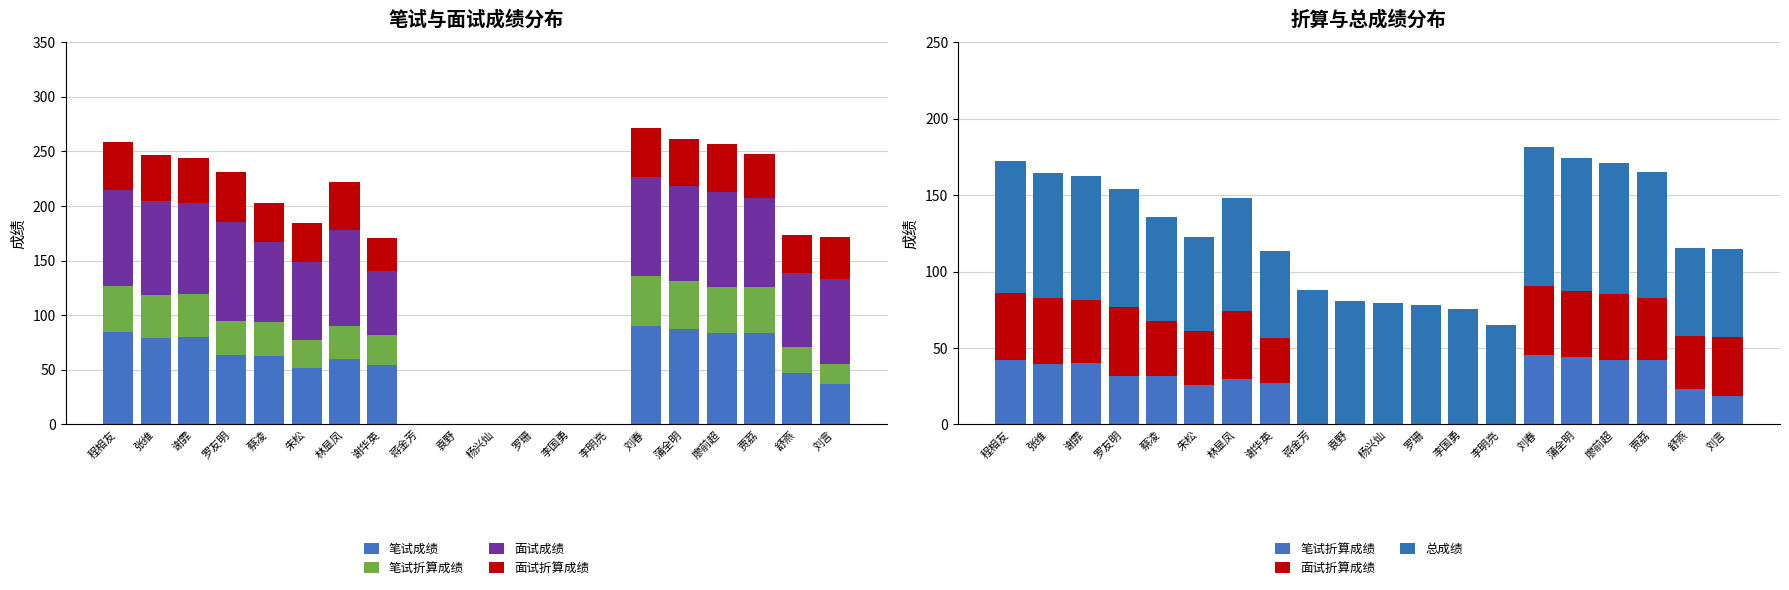

Reading right to left, list all the values displayed in this chart.

笔试成绩: 37.0	47.0	84.2	83.8	87.8	90.6	0.0	0.0	0.0	0.0	0.0	0.0	54.6	60.0	51.6	62.8	63.4	79.8	78.8	84.6
笔试折算成绩: 18.5	23.5	42.1	41.9	43.9	45.3	0.0	0.0	0.0	0.0	0.0	0.0	27.3	30.0	25.8	31.4	31.7	39.9	39.4	42.3
面试成绩: 77.6	68.4	80.8	87.2	86.4	90.6	0.0	0.0	0.0	0.0	0.0	0.0	59.1	88.0	71.2	72.7	90.6	83.0	86.0	87.8
面试折算成绩: 38.8	34.2	40.4	43.6	43.2	45.3	0.0	0.0	0.0	0.0	0.0	0.0	29.5	44.0	35.6	36.3	45.3	41.5	43.0	43.9
总成绩: 57.3	57.7	82.5	85.5	87.1	90.6	65.2	75.8	78.4	79.2	80.9	88.2	56.8	74.0	61.4	67.7	77.0	81.4	82.4	86.2